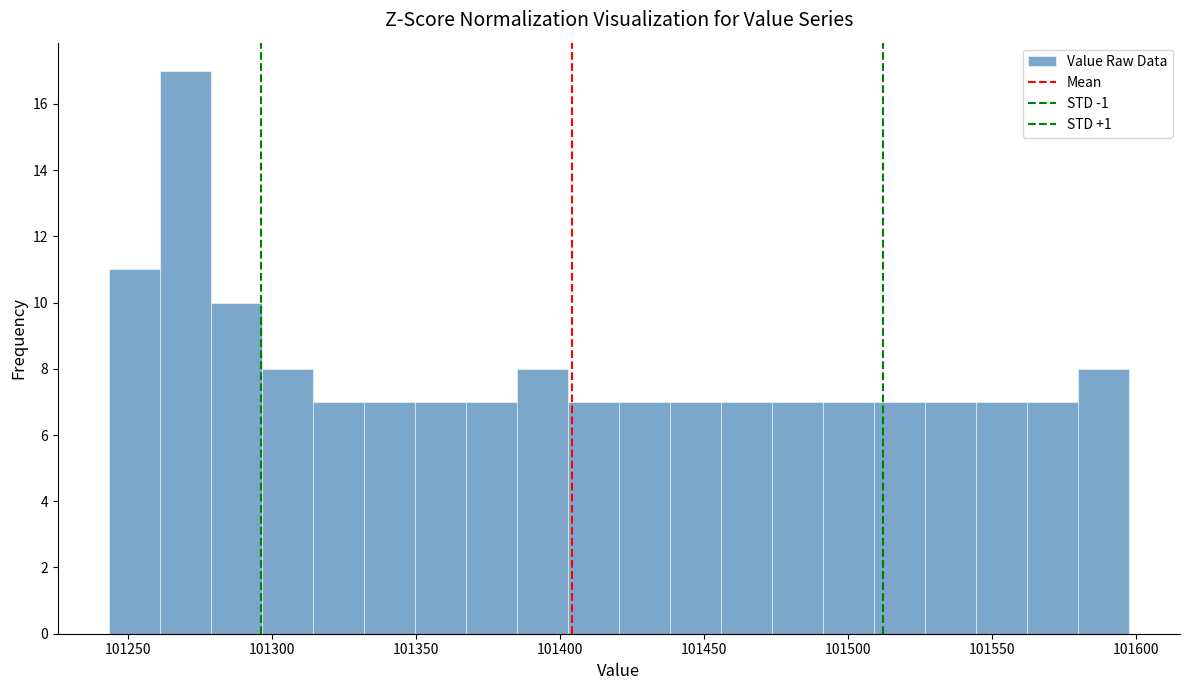

Around what value on the x-axis is the tallest bar? Give the approximate position of its centre, as read against the axis.

101270